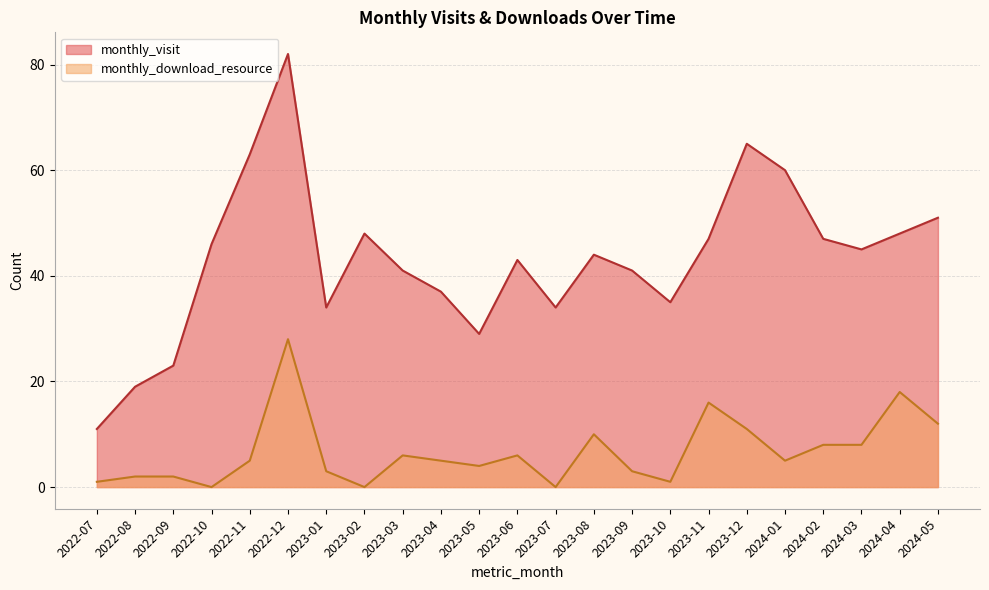

What is the difference between the second highest and second lowest values in the monthly_download_resource series?

18